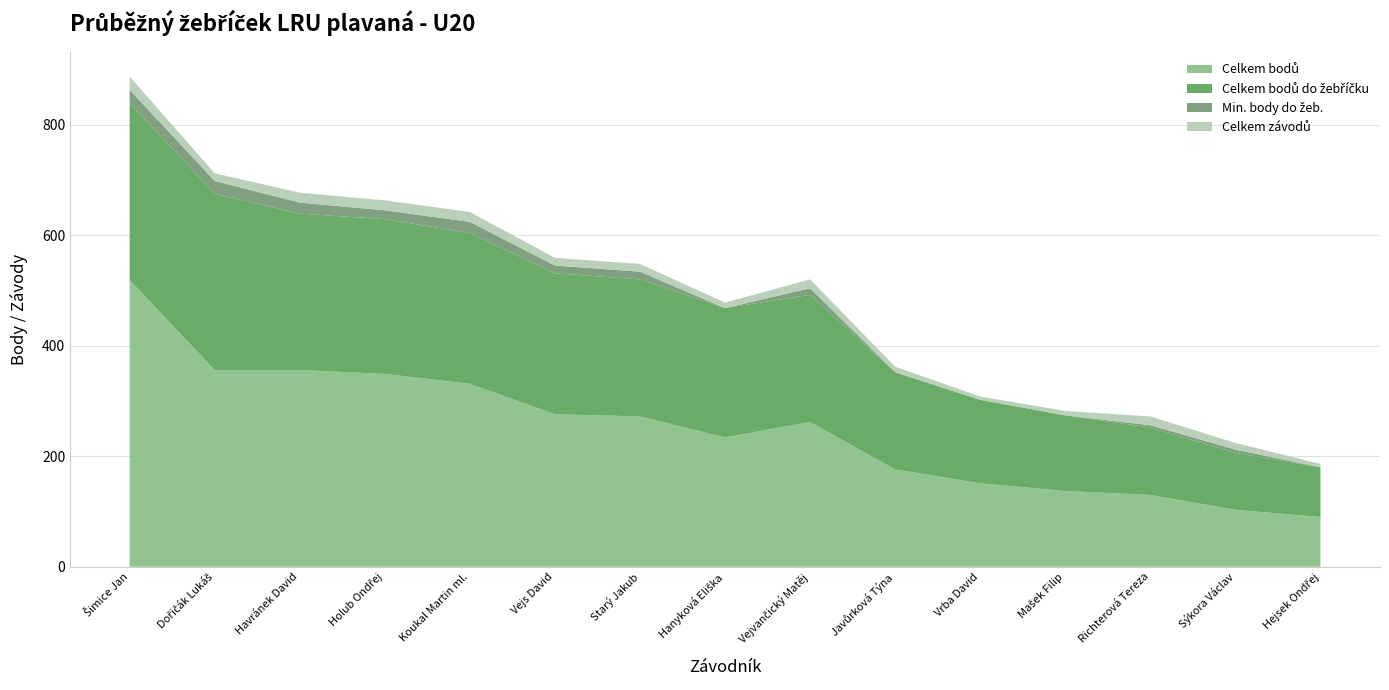

Reading left to right, transcribe all the data shown in this chart.

Celkem bodů: Šimice Jan=519	Dořičák Lukáš=356	Havránek David=356	Holub Ondřej=349	Koukal Martin ml.=331	Vejs David=276	Starý Jakub=272	Hanyková Eliška=234	Vejvančický Matěj=262	Javůrková Týna=176	Vrba David=151	Mašek Filip=137	Richterová Tereza=130	Sýkora Václav=103	Hejsek Ondřej=90
Celkem bodů do žebříčku: Šimice Jan=320	Dořičák Lukáš=319	Havránek David=283	Holub Ondřej=280	Koukal Martin ml.=273	Vejs David=255	Starý Jakub=248	Hanyková Eliška=234	Vejvančický Matěj=230	Javůrková Týna=176	Vrba David=151	Mašek Filip=137	Richterová Tereza=122	Sýkora Václav=103	Hejsek Ondřej=90
Min. body do žeb.: Šimice Jan=24	Dořičák Lukáš=23	Havránek David=20	Holub Ondřej=16	Koukal Martin ml.=20	Vejs David=14	Starý Jakub=14	Hanyková Eliška=0	Vejvančický Matěj=12	Javůrková Týna=0	Vrba David=0	Mašek Filip=0	Richterová Tereza=4	Sýkora Václav=6	Hejsek Ondřej=0
Celkem závodů: Šimice Jan=24	Dořičák Lukáš=14	Havránek David=18	Holub Ondřej=18	Koukal Martin ml.=18	Vejs David=14	Starý Jakub=14	Hanyková Eliška=10	Vejvančický Matěj=16	Javůrková Týna=10	Vrba David=6	Mašek Filip=8	Richterová Tereza=16	Sýkora Václav=12	Hejsek Ondřej=6